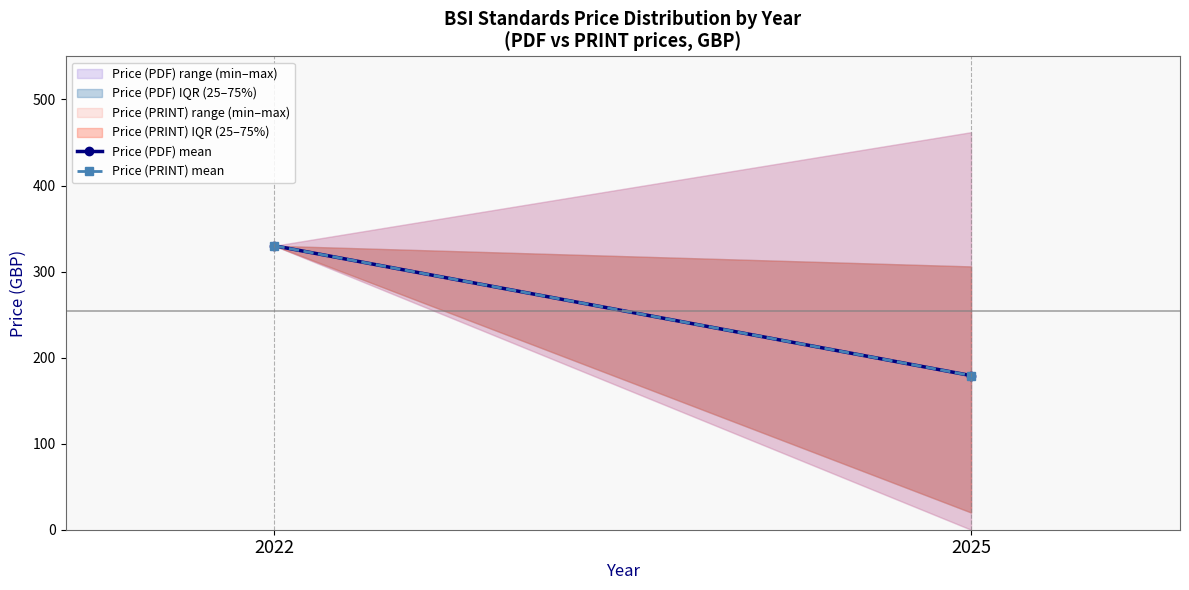

Reading left to right, what are all the values shown in this chart?

Price (PDF) mean: 330.0	179.2
Price (PRINT) mean: 330.0	179.2